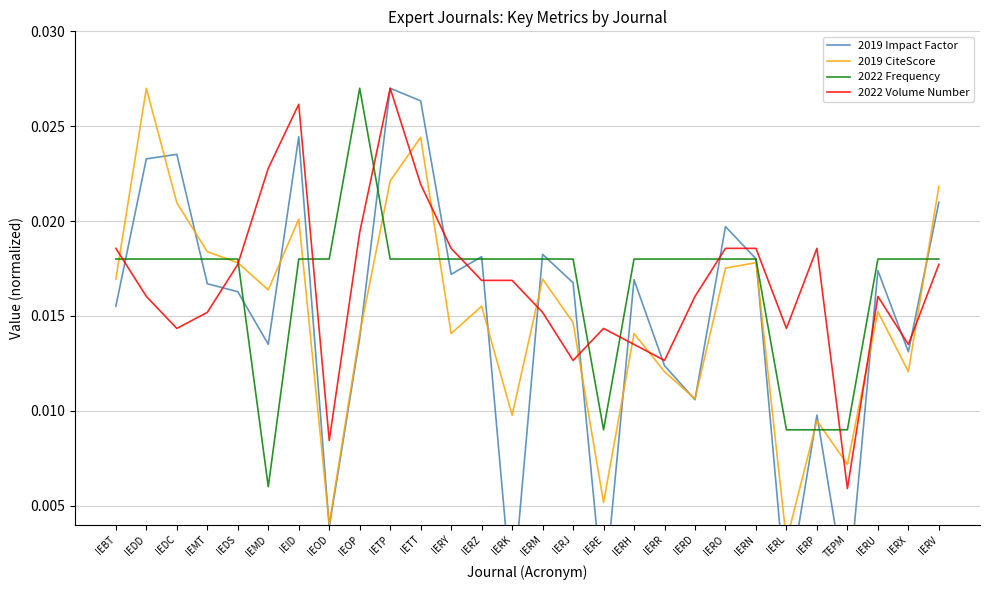

Is it true that 2022 Frequency equals 0.0 at IERD?

True